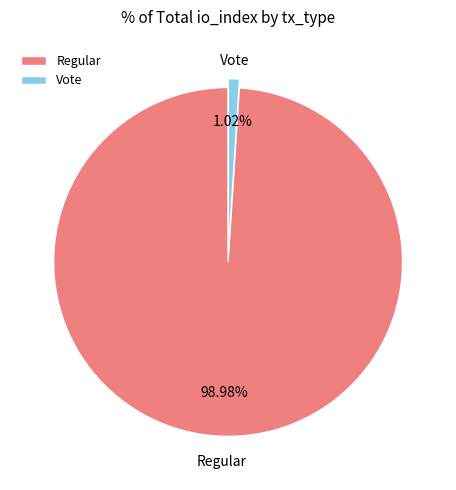

Between Vote and Regular, which is larger?

Regular